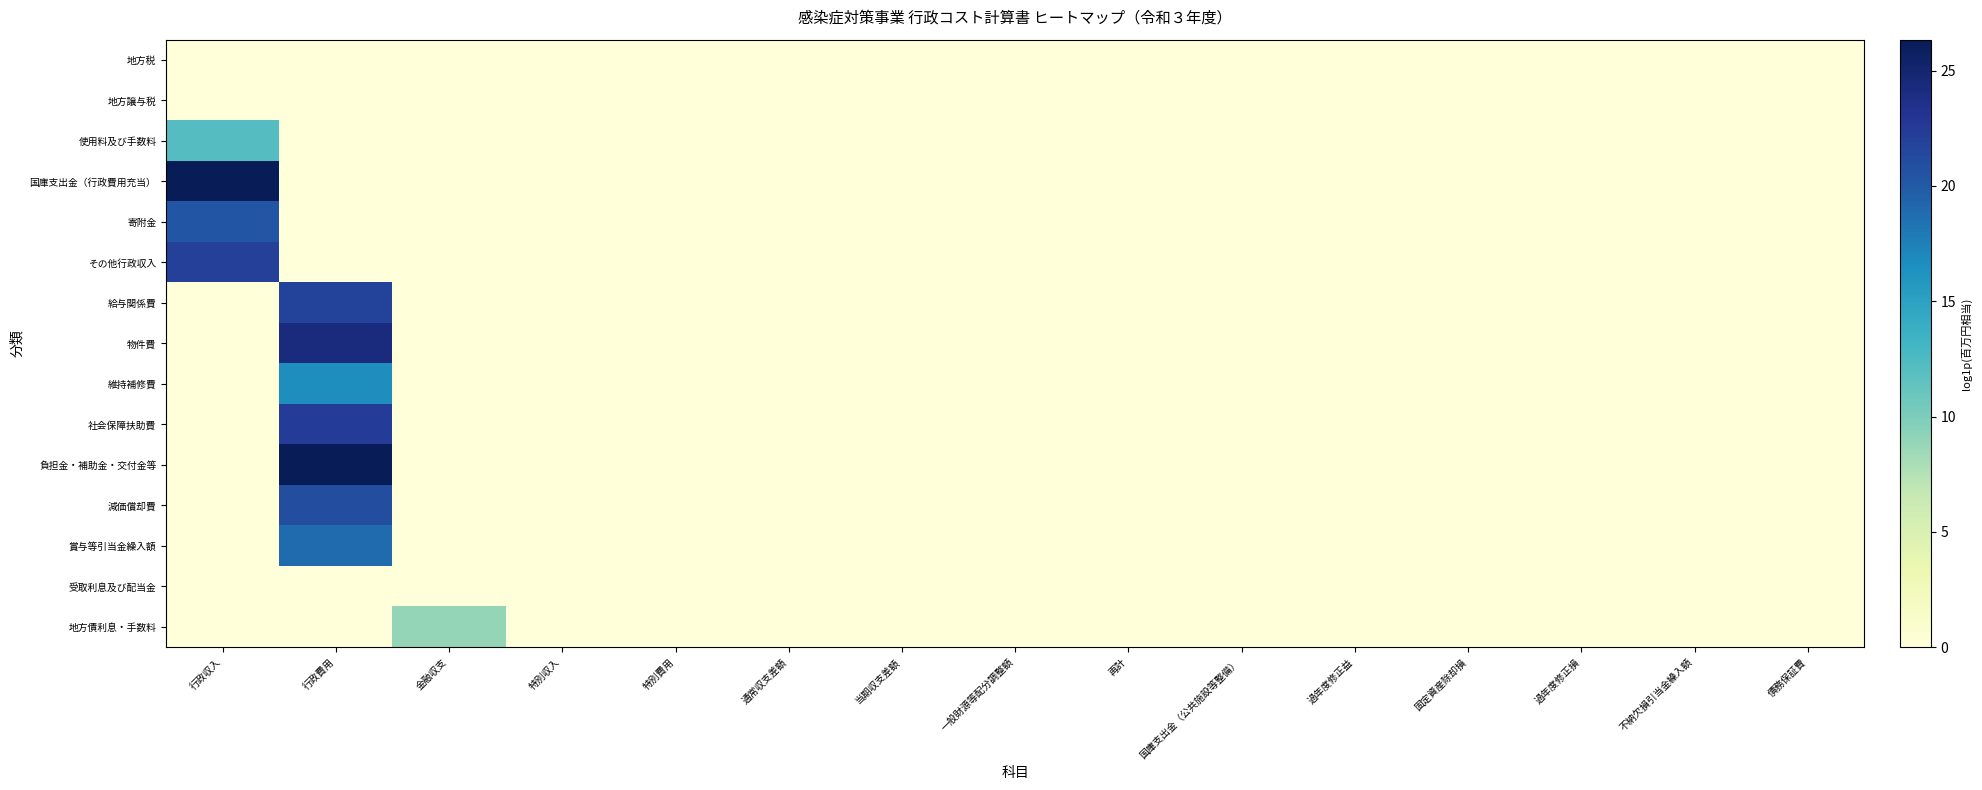

How many data points does each series have?

15